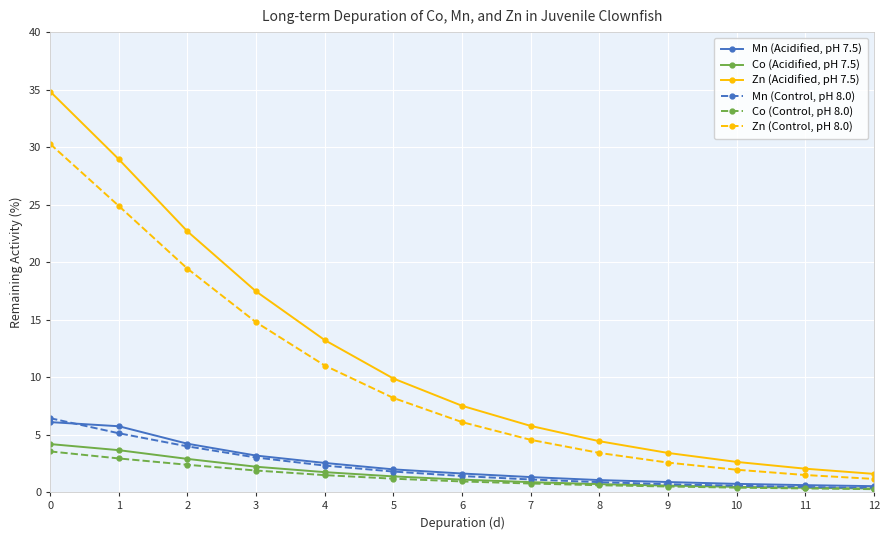

List the series in order of their peak value, highest first.

Zn (Acidified, pH 7.5), Zn (Control, pH 8.0), Mn (Control, pH 8.0), Mn (Acidified, pH 7.5), Co (Acidified, pH 7.5), Co (Control, pH 8.0)